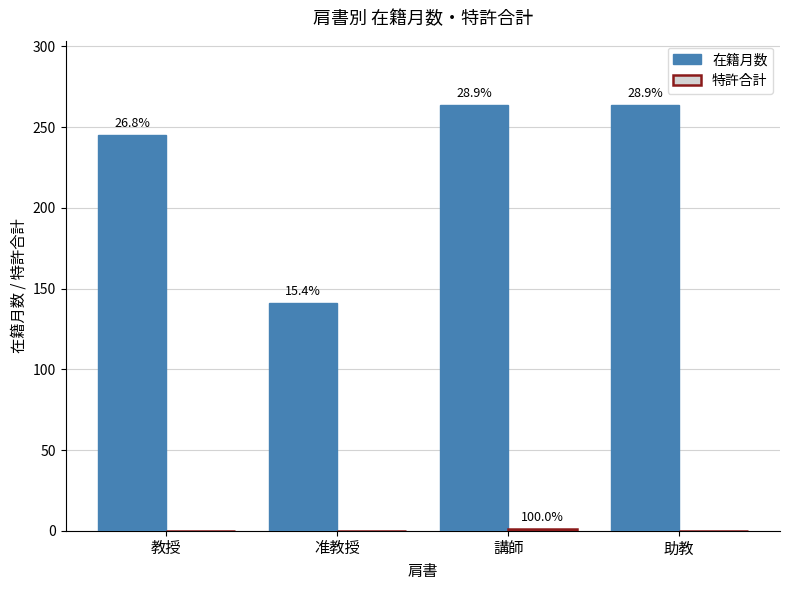

At which label does 特許合計 reach its peak?

講師